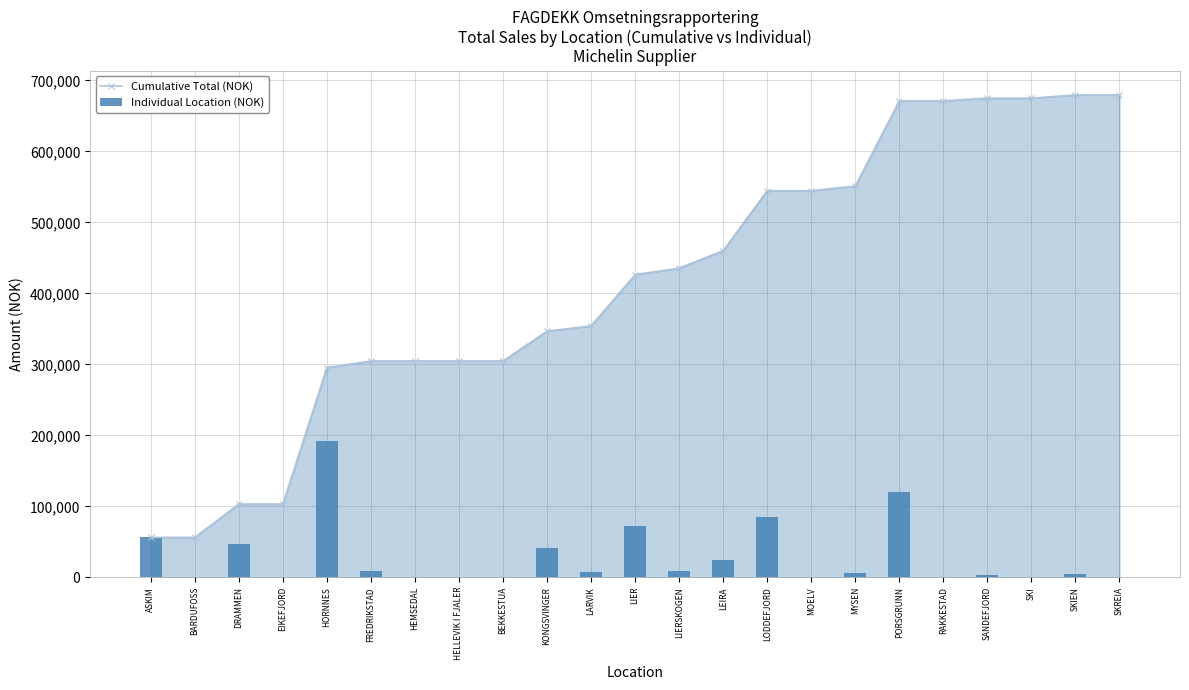

Which series has the largest total across all categories?

Cumulative Total (NOK)